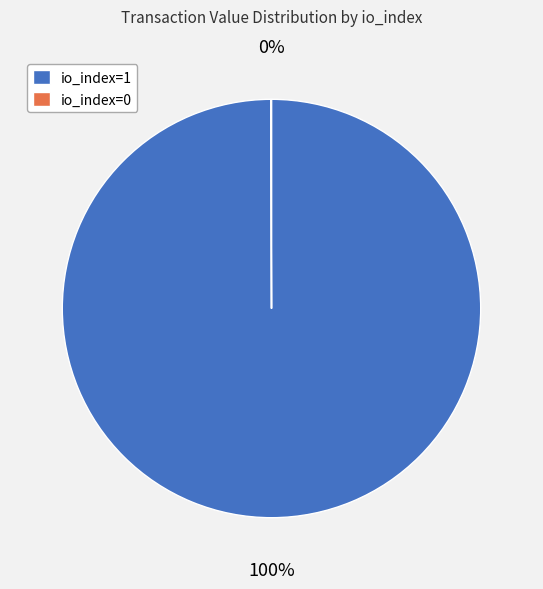

Which category has the biggest portion of the pie?

io_index=1